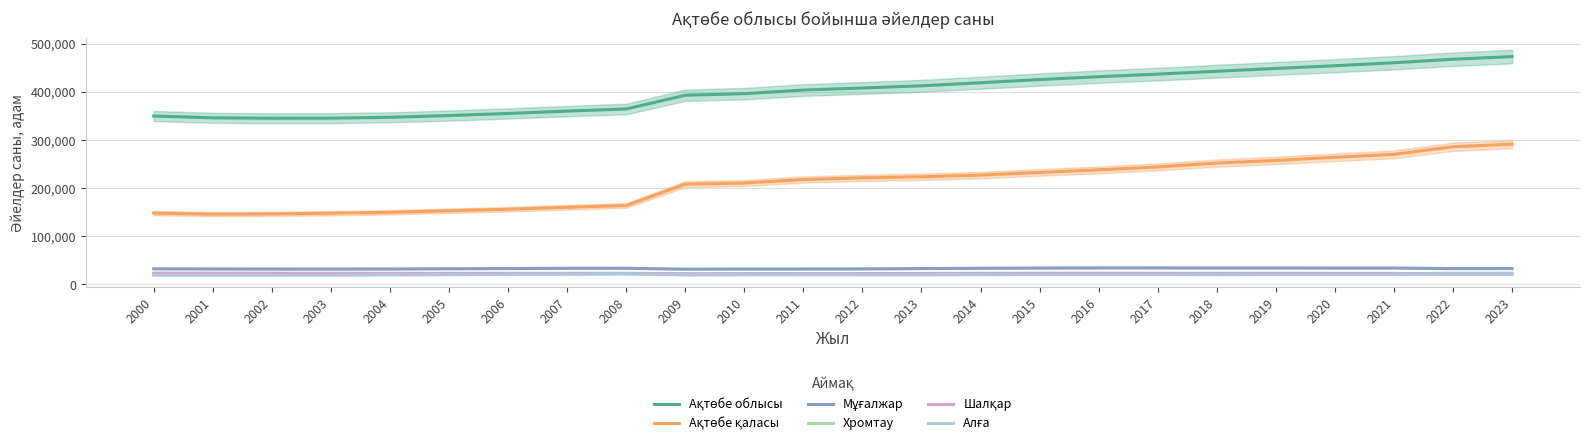

True or false: Ақтөбе қаласы and Ақтөбе облысы intersect in this chart.

False